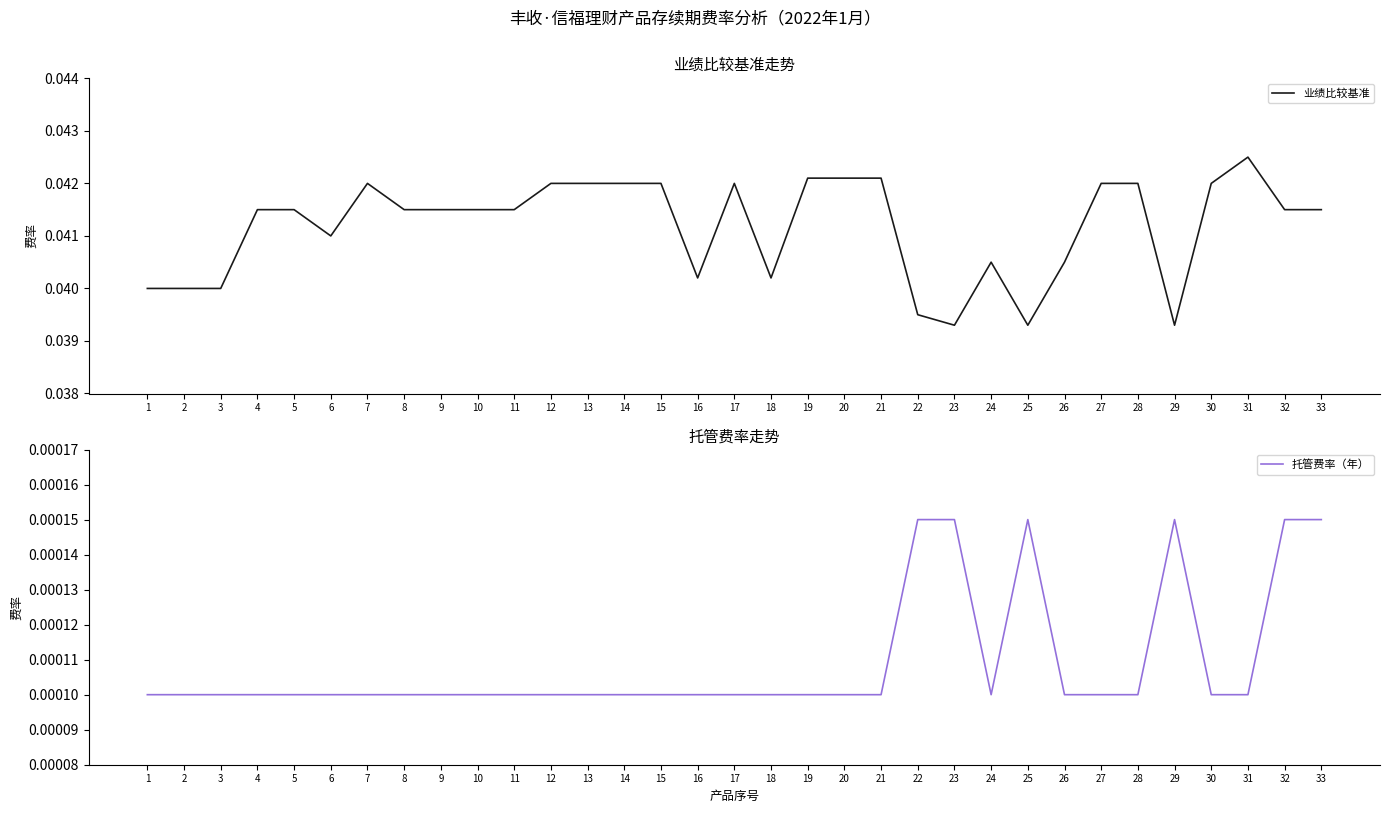

How many lines are shown in the chart?

2